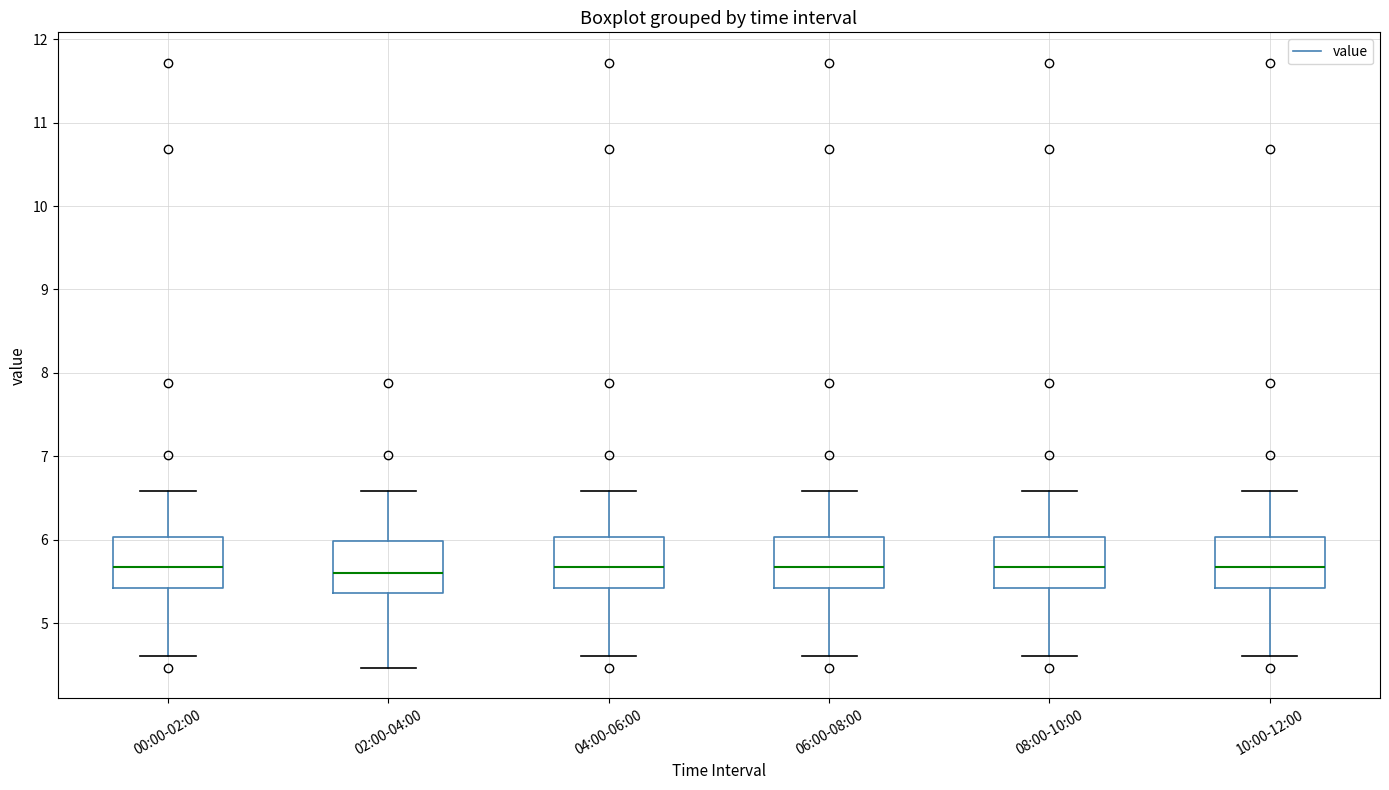

Where does the upper whisker of the box for 02:00-04:00 end on the y-axis? The values are not printed on the chart, so give them approximately, as read against the axis.

6.6